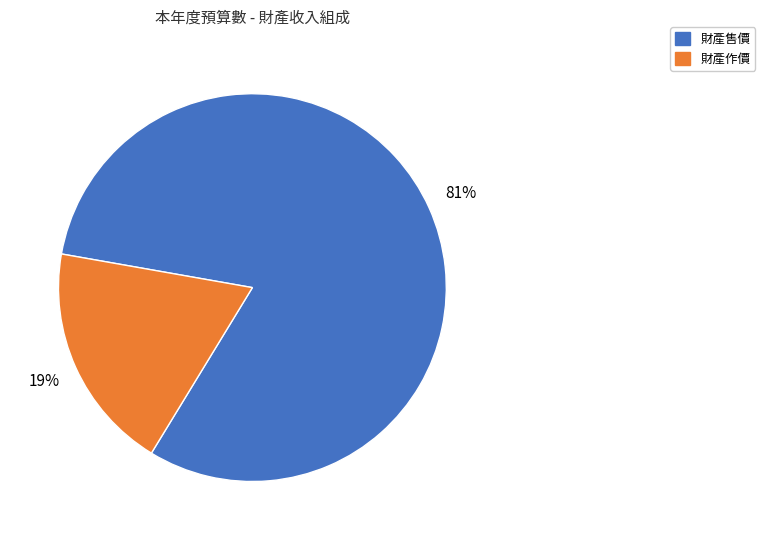

What percentage is the 財產作價 slice, to the nearest percent?

19%